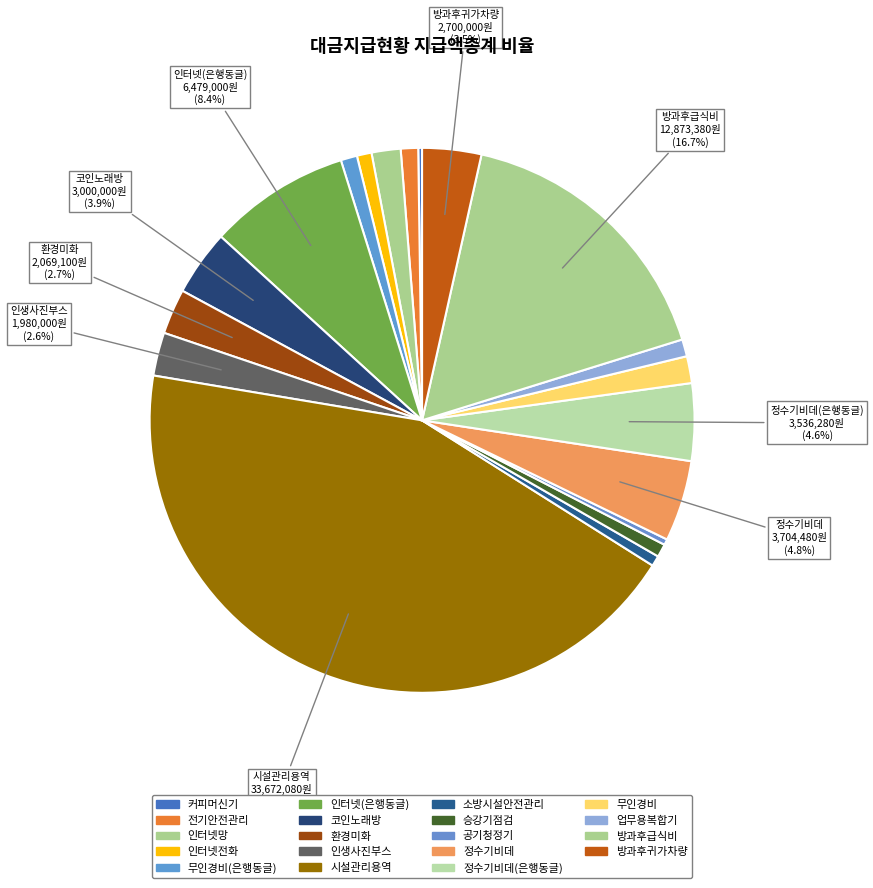

Is there a majority slice in this chart?

No